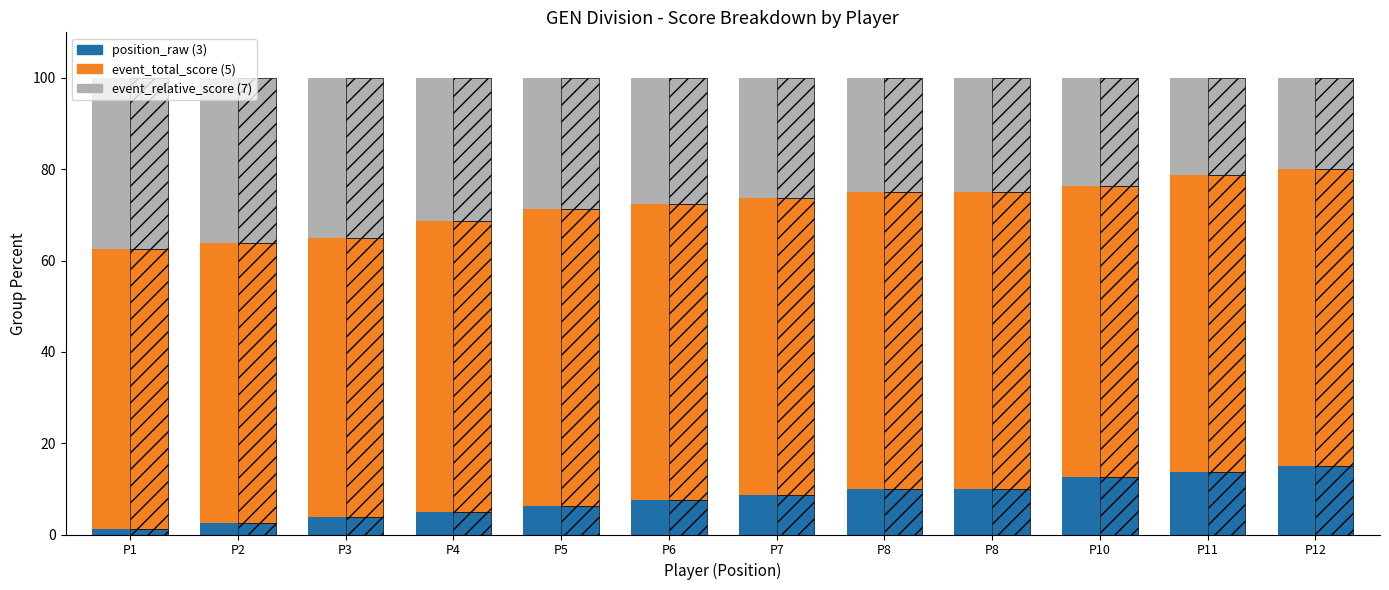

List the series in order of their overall mean, lowest first.

position_raw, event_relative_score, event_total_score